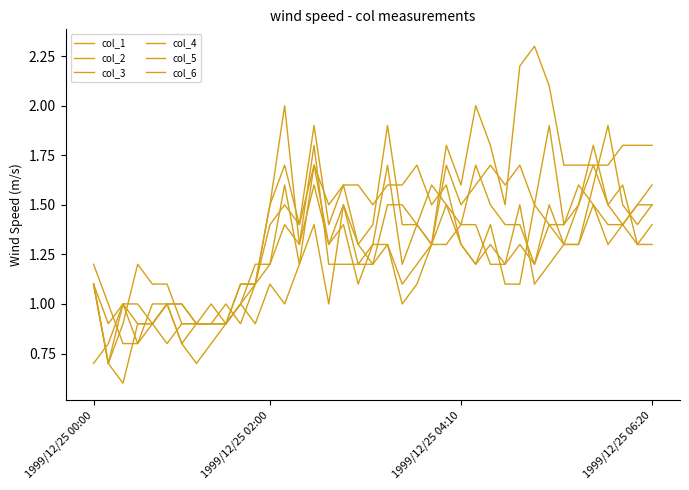

Does the chart have visible grid lines?

No